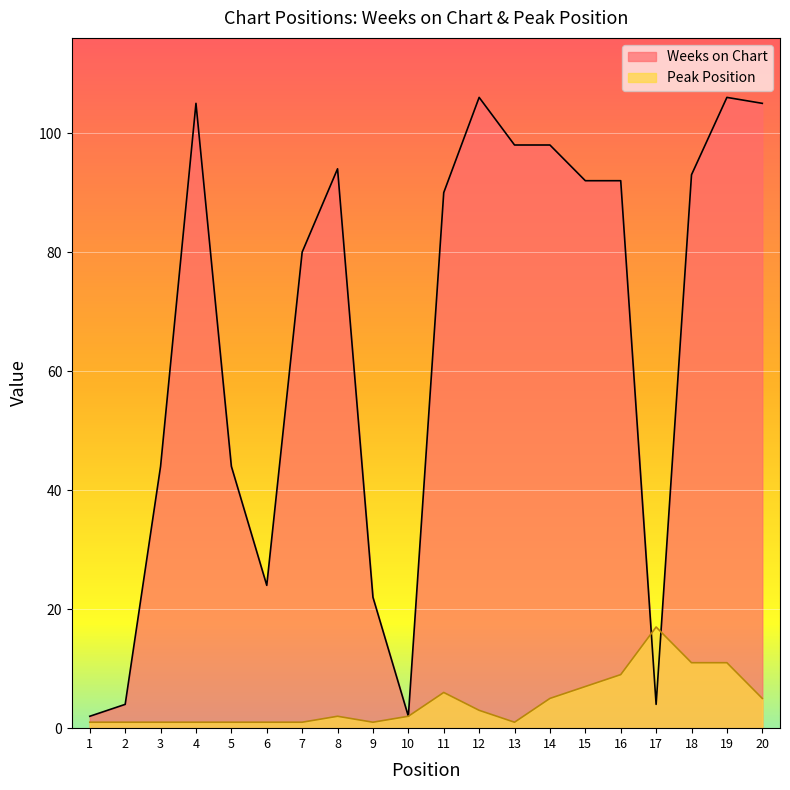

At which category does Weeks on Chart reach its first local peak?

4